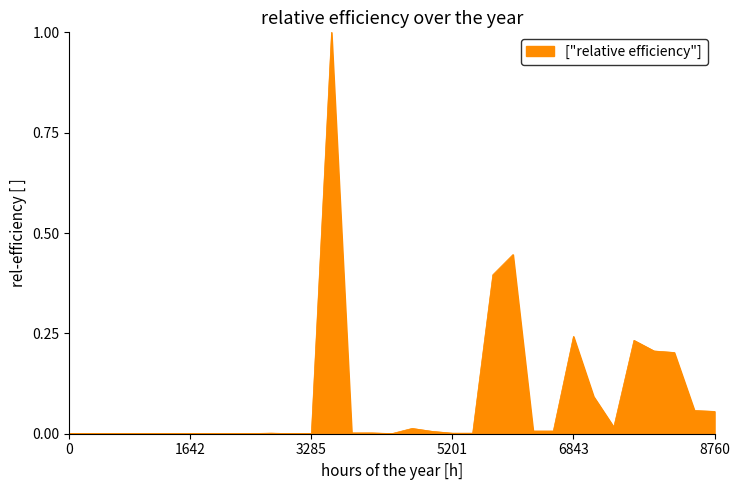

True or false: the data shows 0.4 at 6843.

False